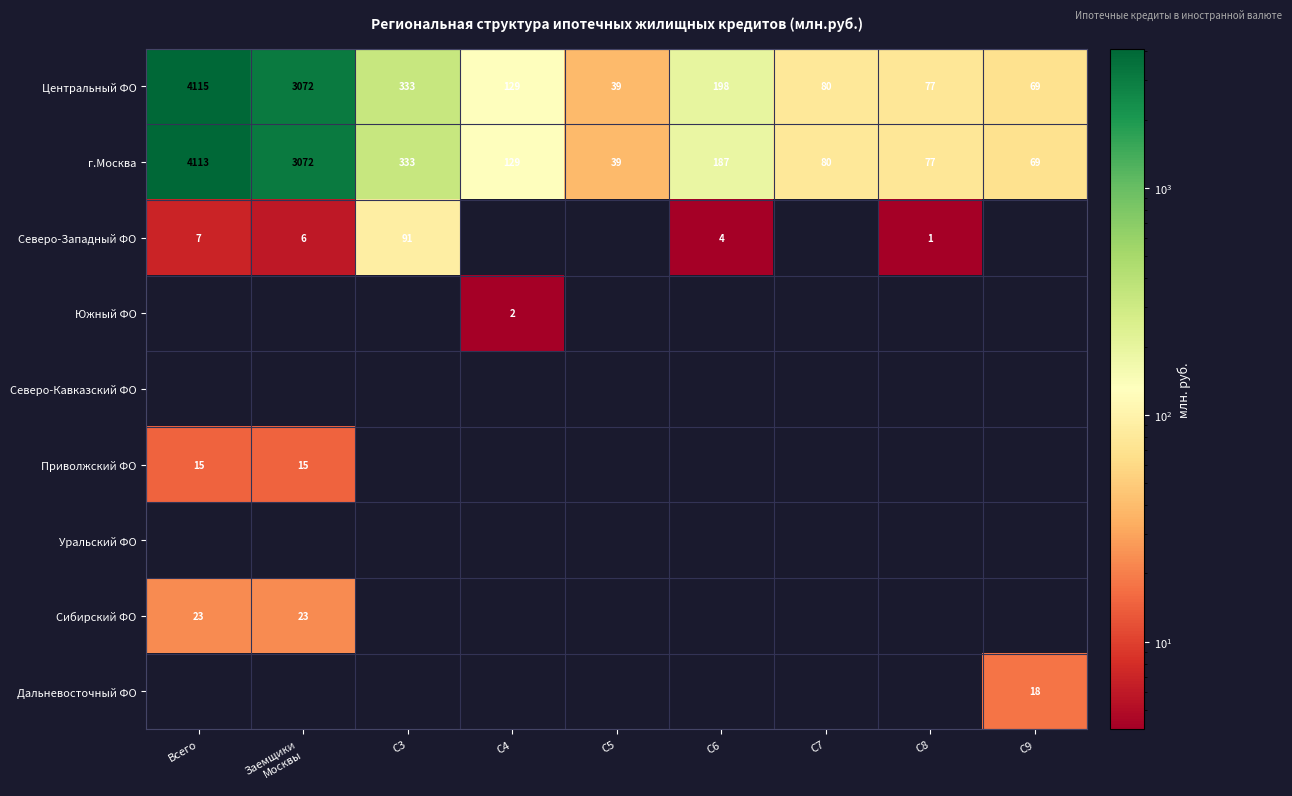

Is it true that г.Москва equals 135 at C8?

False